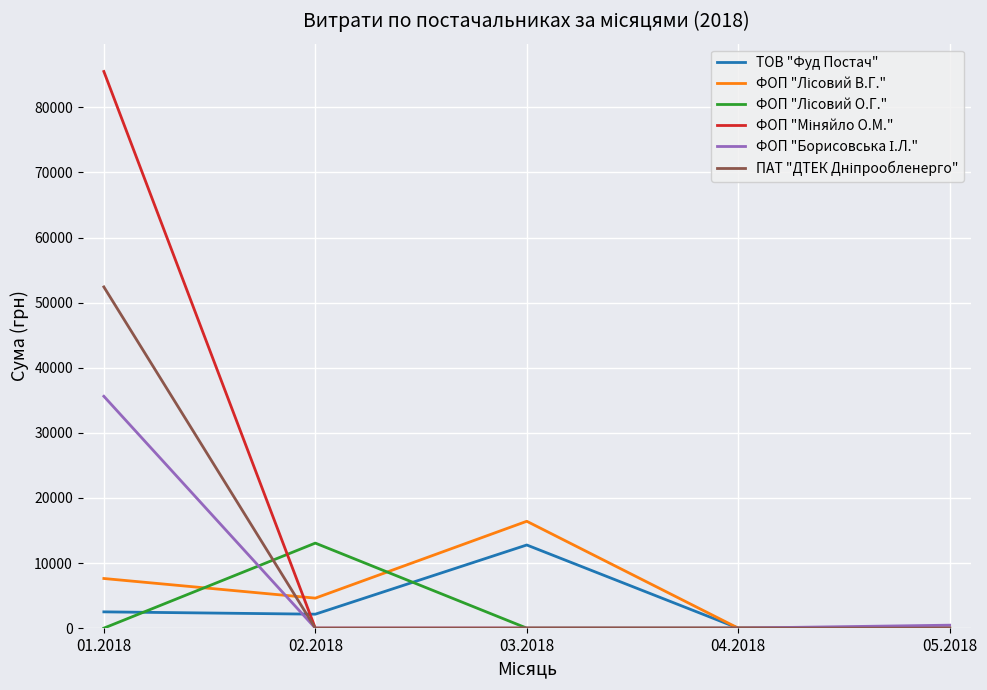

What position from the left is 02.2018?

2